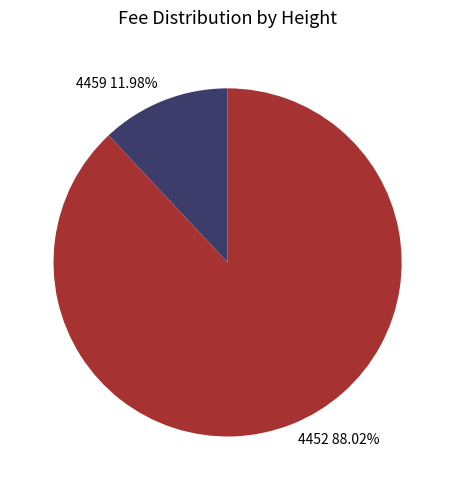

Approximately how many times larger is the value at 4452 compared to 4459?

7.3